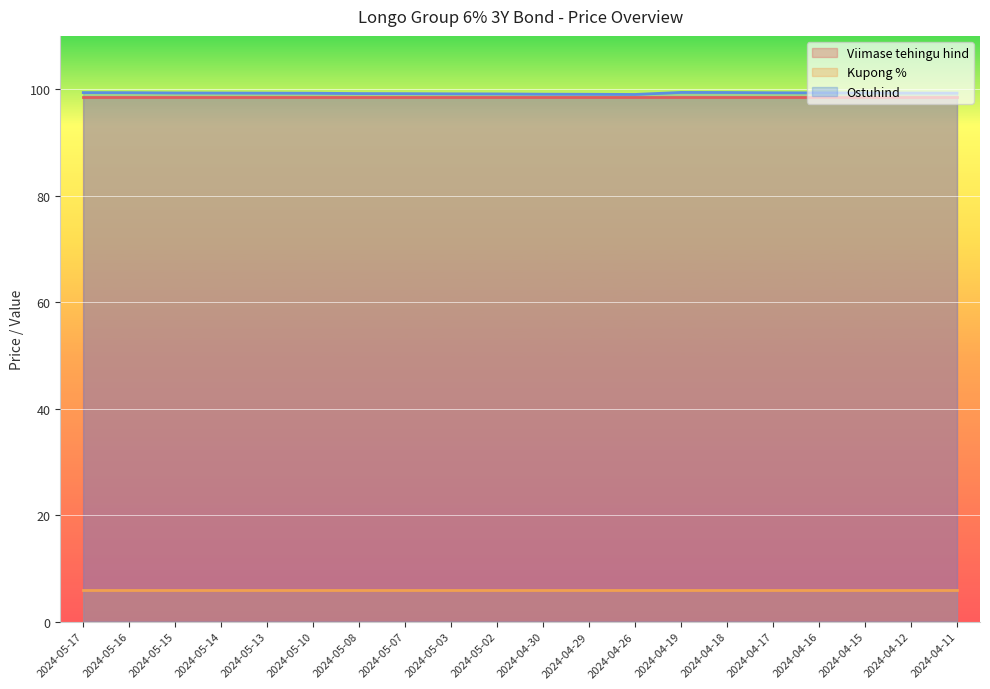

What are all the series names shown in the legend?

Viimase tehingu hind, Kupong %, Ostuhind